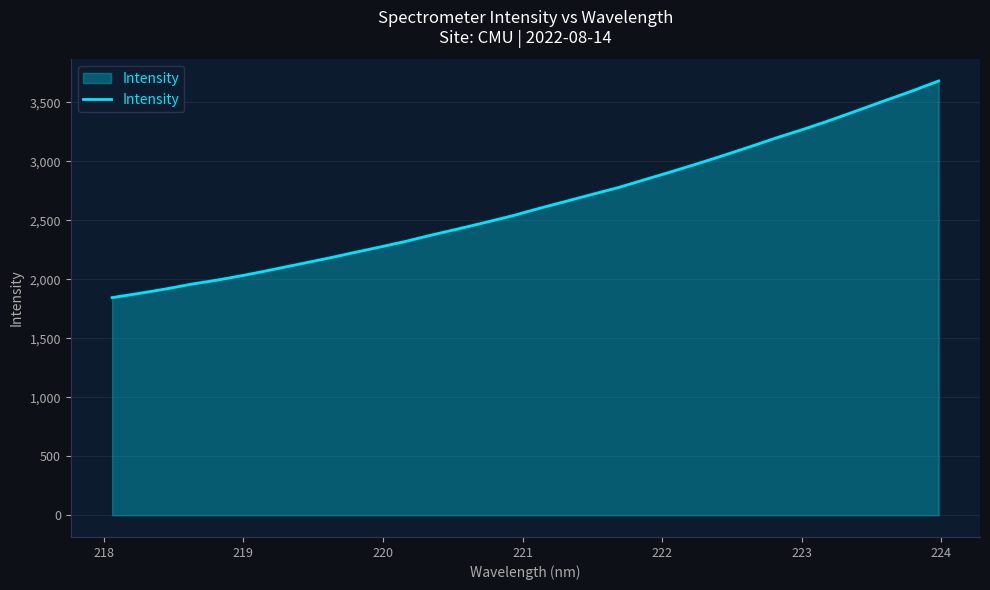

What is the difference between the maximum and minimum values?

1836.7